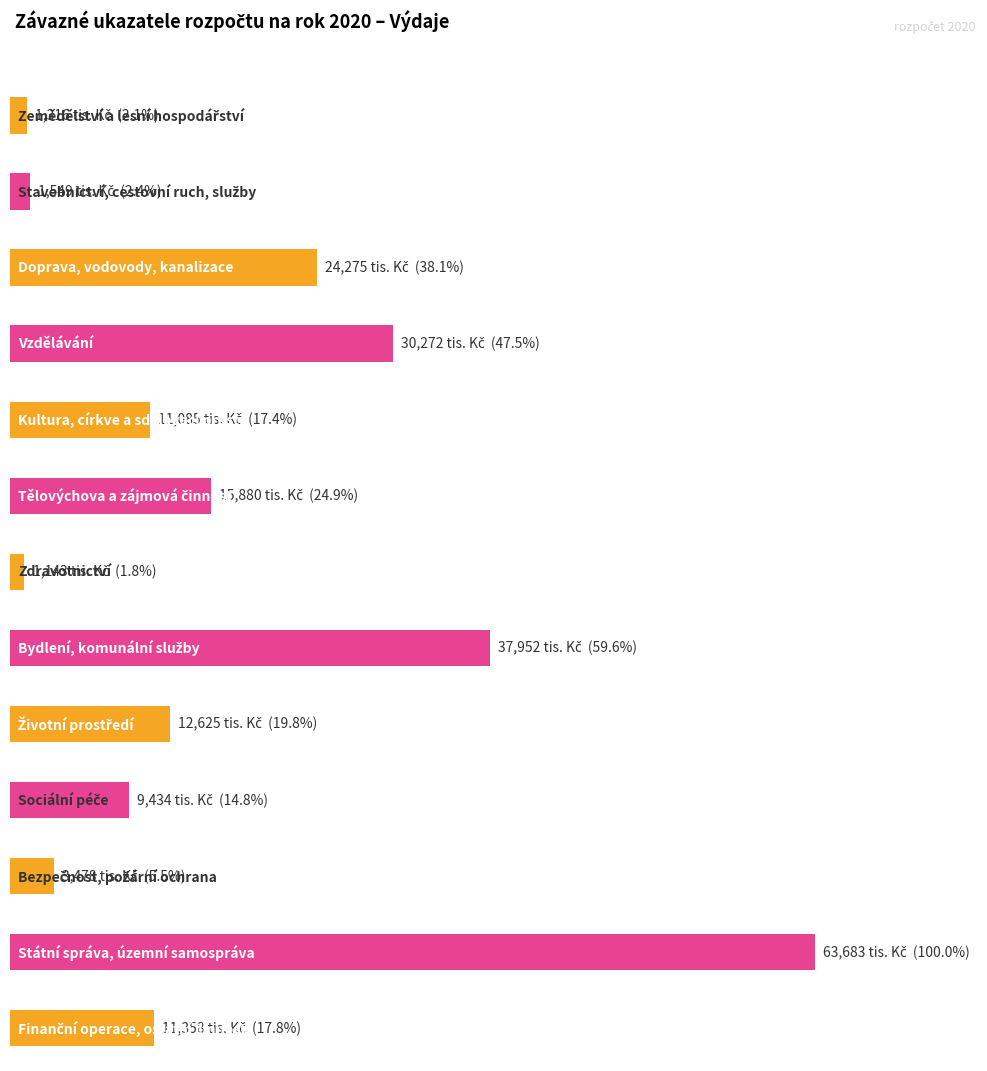

What is the average value?

17235